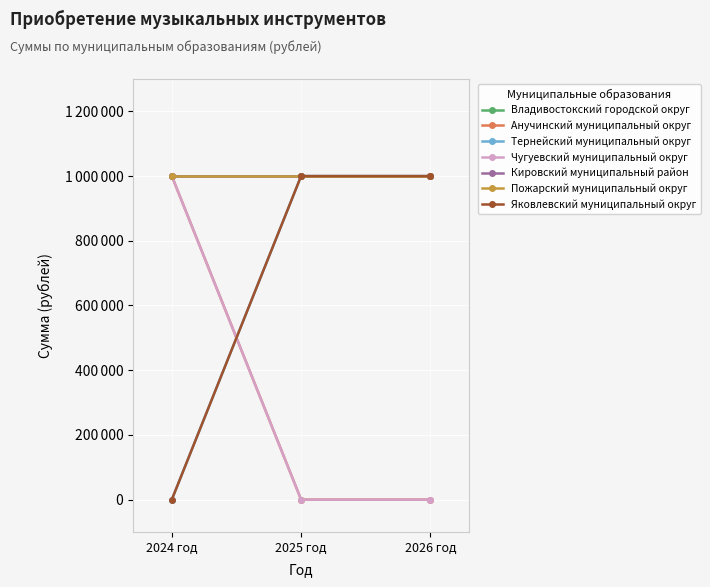

Which series has the largest range (max minus min)?

Анучинский муниципальный округ